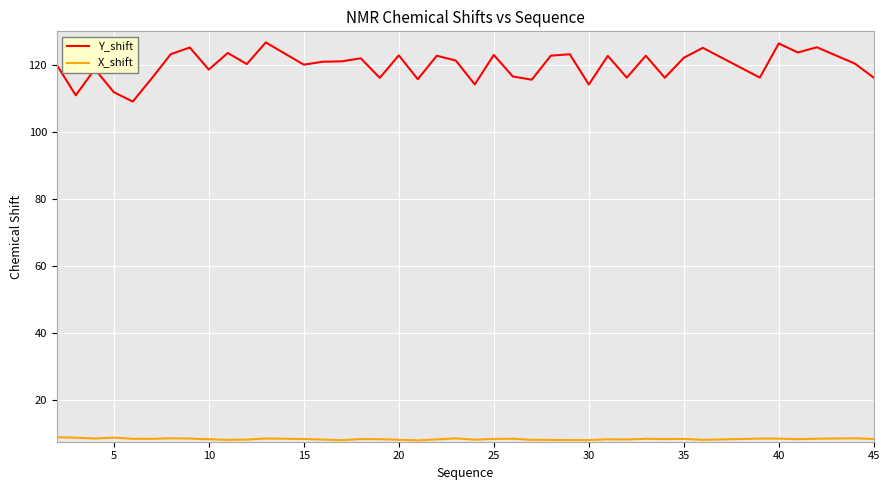

True or false: Y_shift and X_shift intersect in this chart.

False